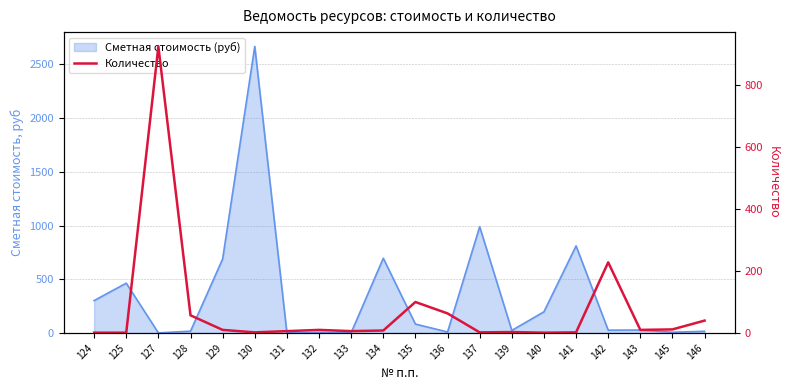

Reading left to right, what are all the values shown in this chart?

124=1.0	125=1.0	127=925.0	128=57.0	129=10.0	130=2.0	131=6.0	132=10.0	133=6.0	134=8.0	135=100.0	136=63.2	137=2.0	139=3.0	140=1.0	141=2.0	142=228.0	143=10.0	145=11.6	146=40.0